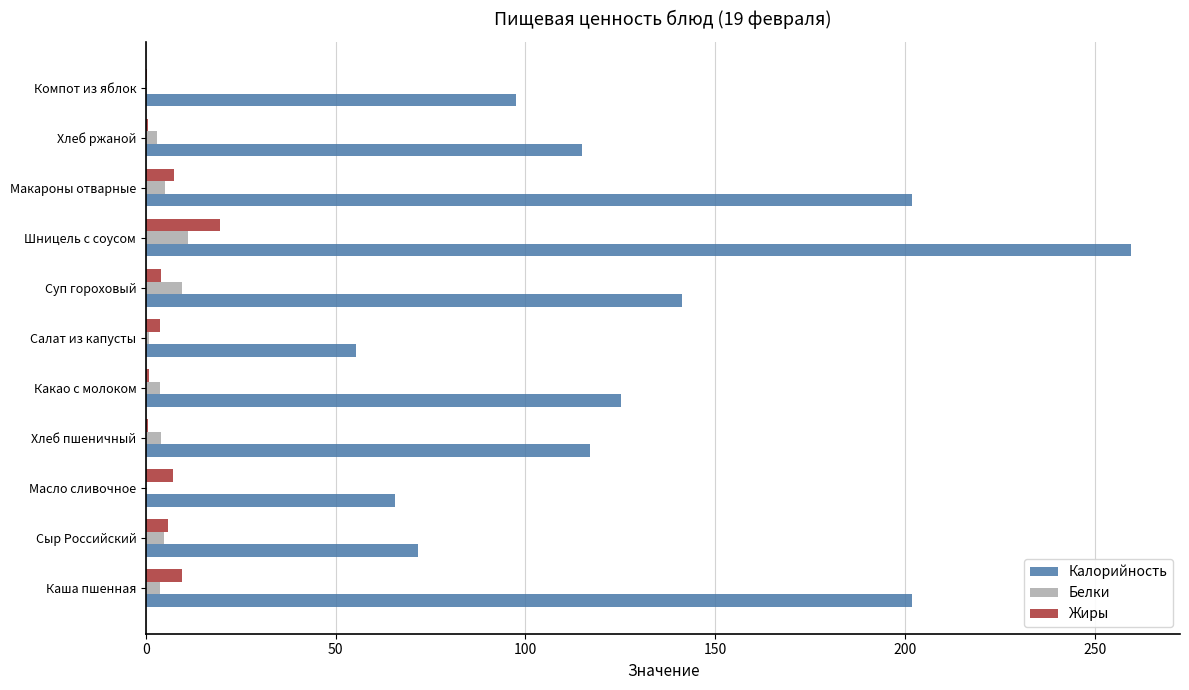

What is the sum of all Калорийность values?

1451.6